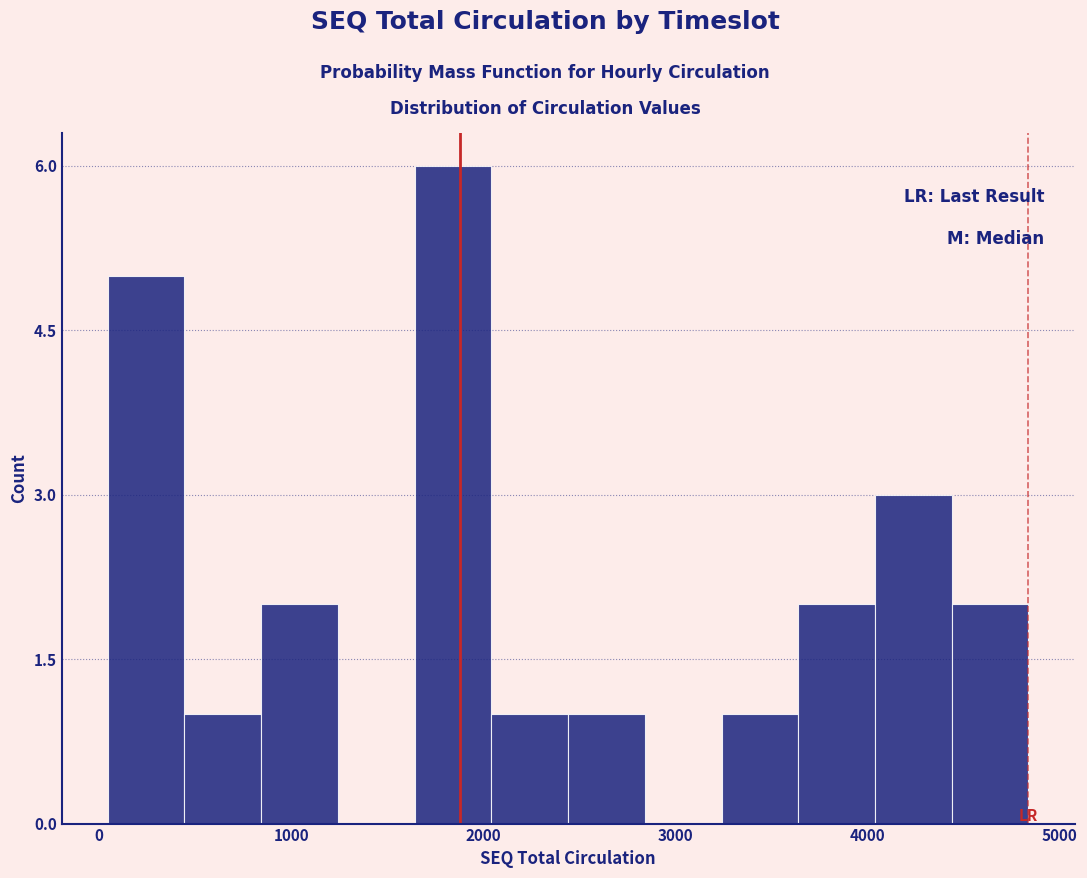

Read against the x-axis, roughly where is the centre of the tallest bar?

1800